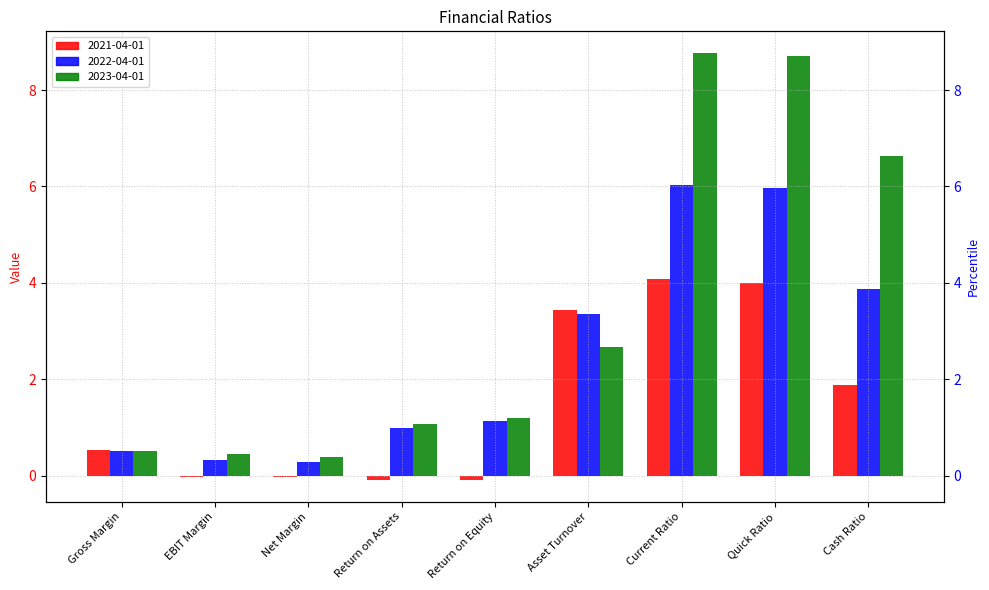

What is the lowest value of the 2021-04-01 series?

-0.1